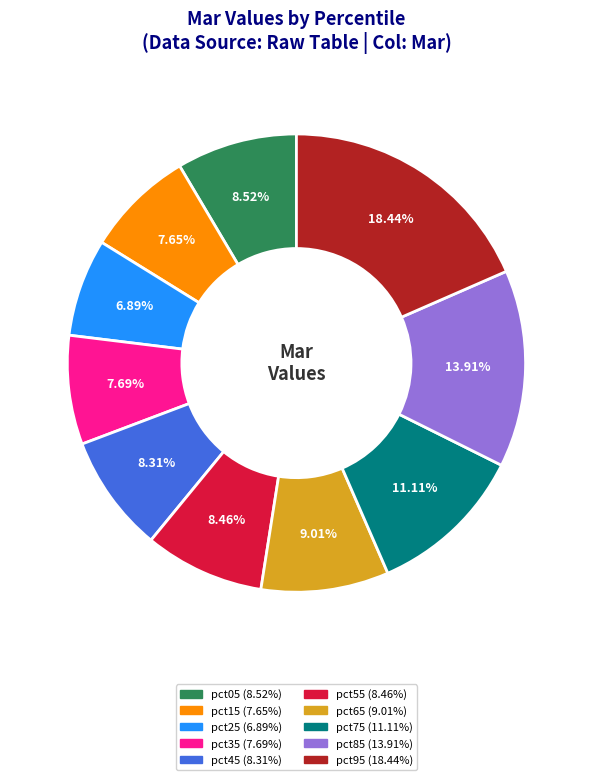

What is the smallest slice in the pie chart?

pct25